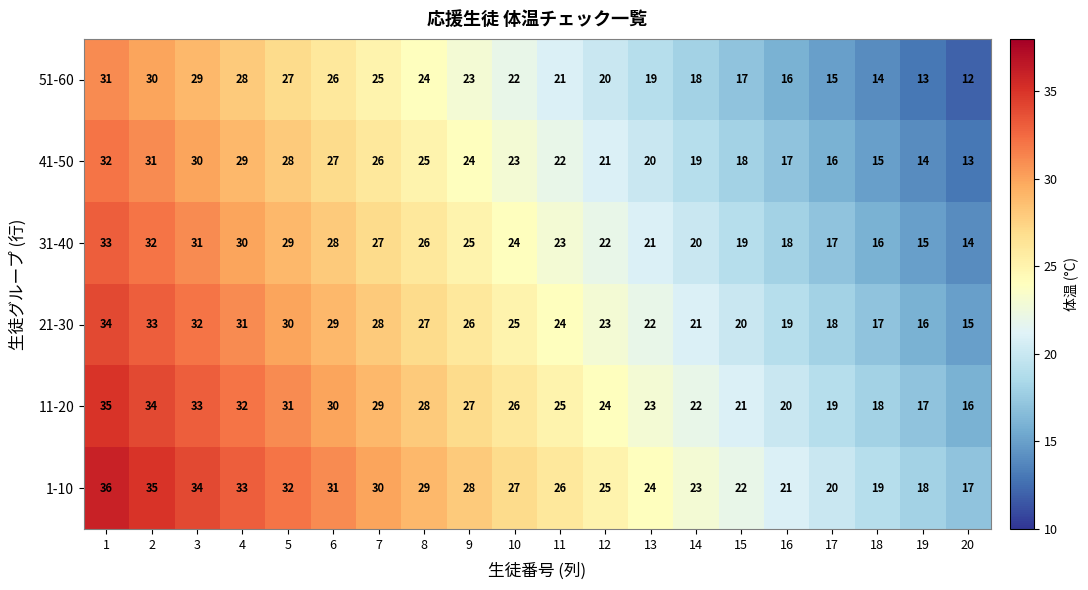

True or false: 11-20 has a value of 23 at 13.

True